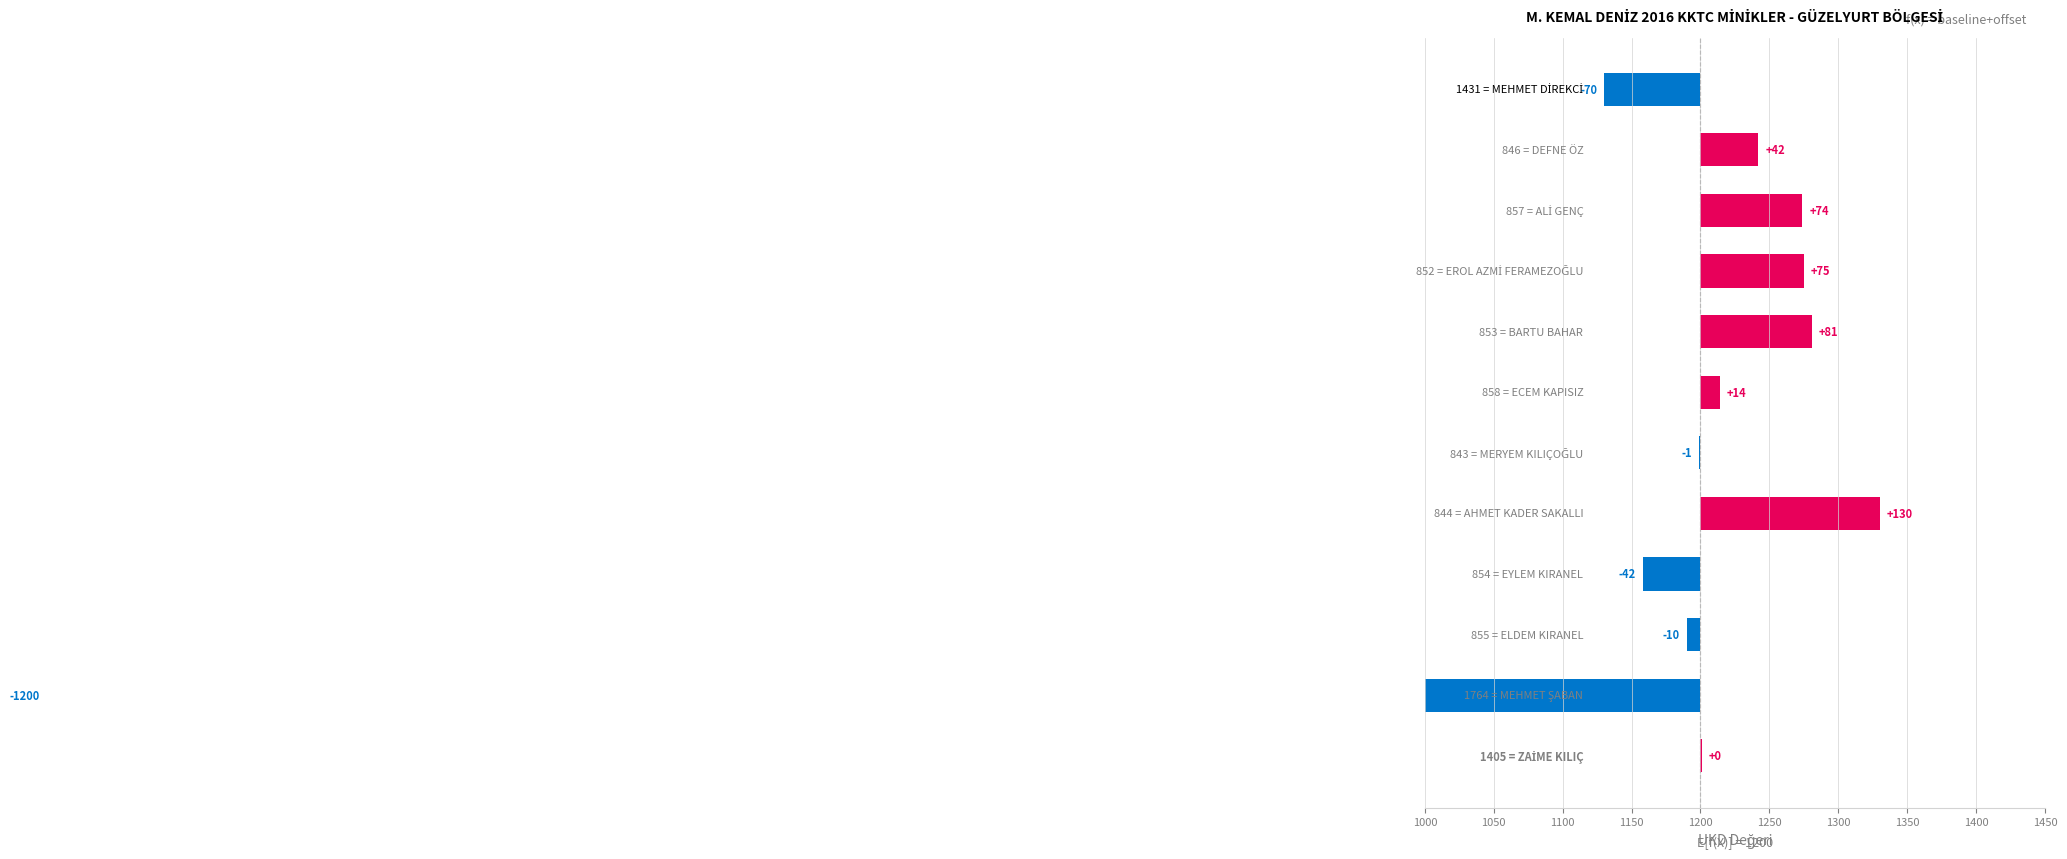

How many data points are less than 70?

6